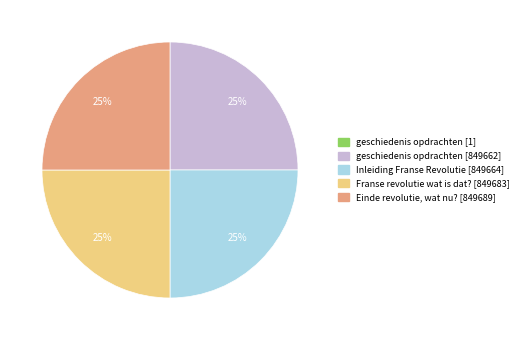

To the nearest percent, what is the average slice percentage?

20%